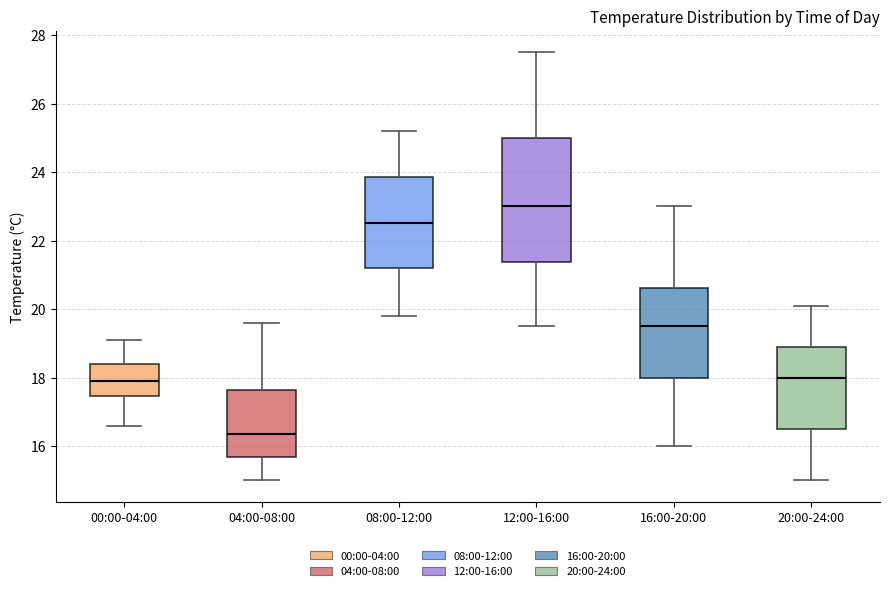

Comparing the boxes themselves (not the whiskers), which one is the tallest?

12:00-16:00